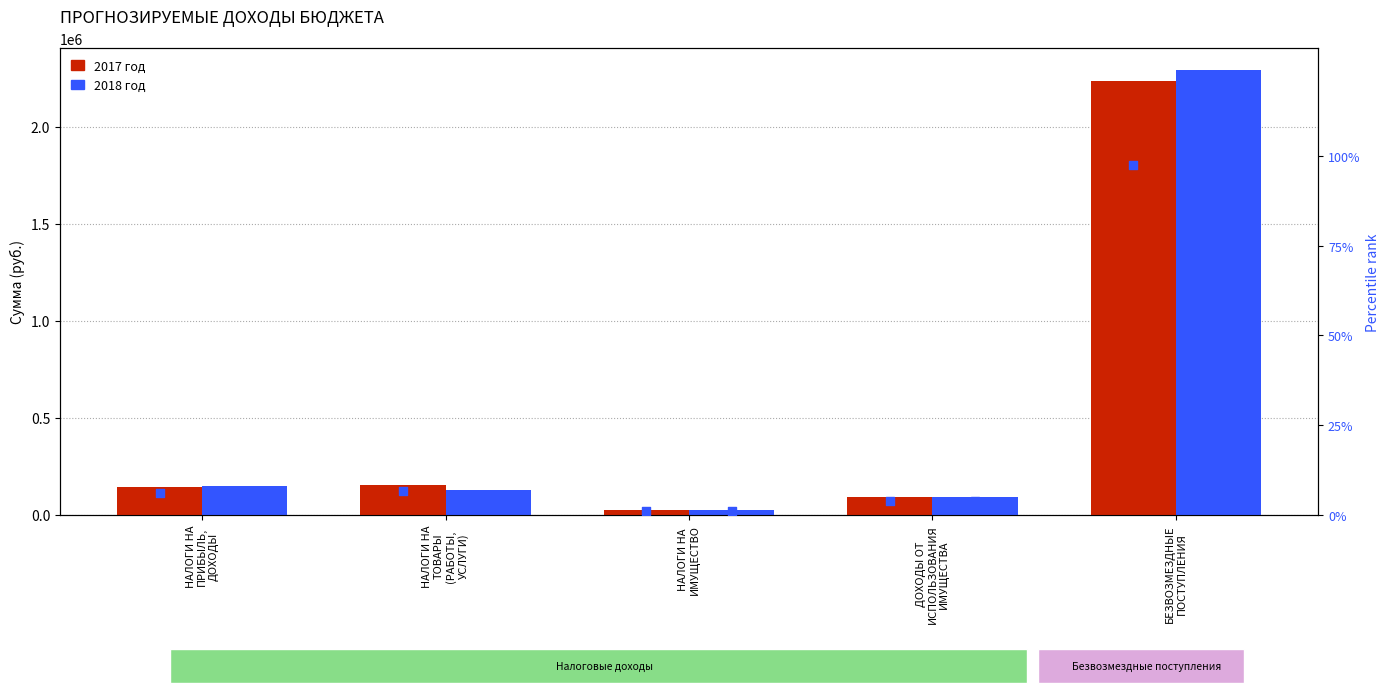

Which series reaches the maximum Y coordinate?

2018 год